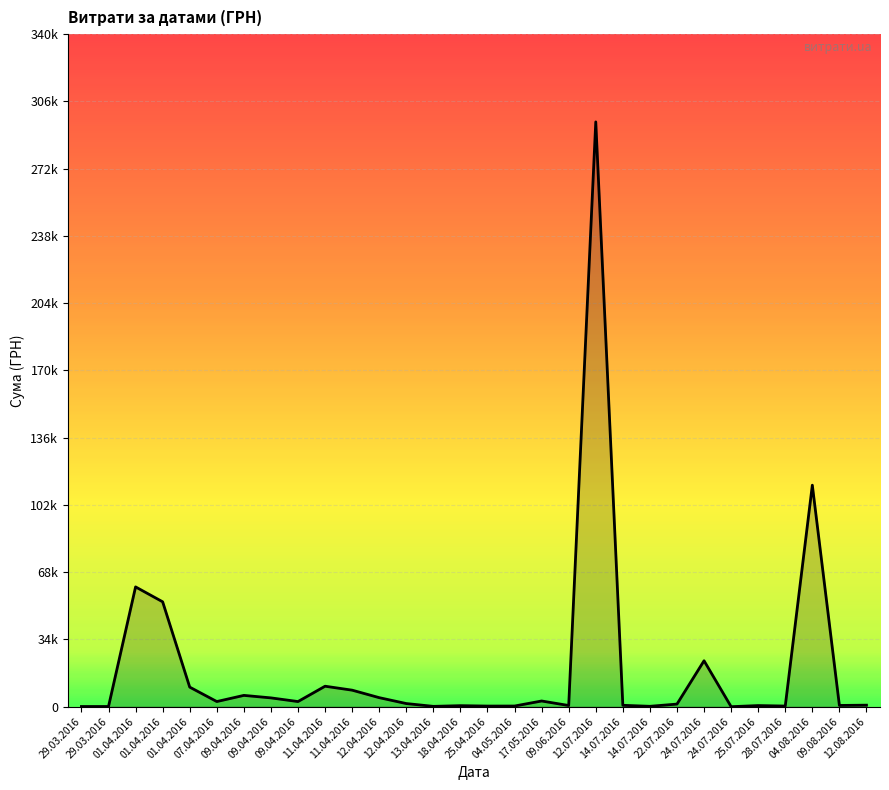

What is the sum of all values?

604222.7